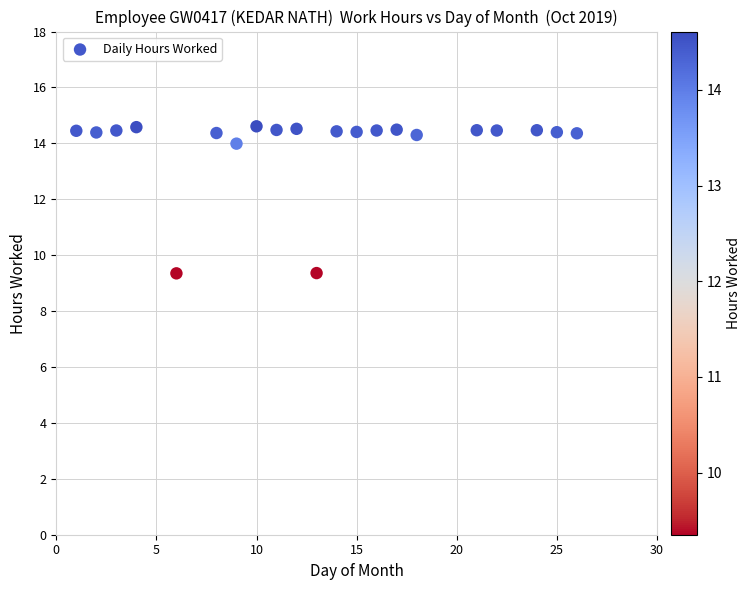

What is the range of X values (max minus min)?

25.0